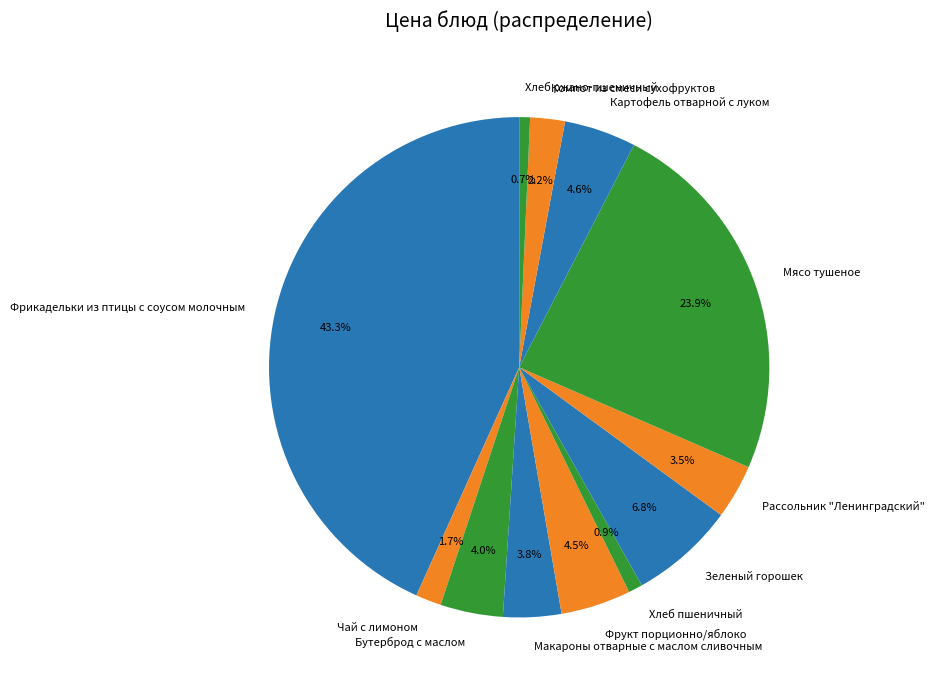

How many segments does this pie chart have?

12